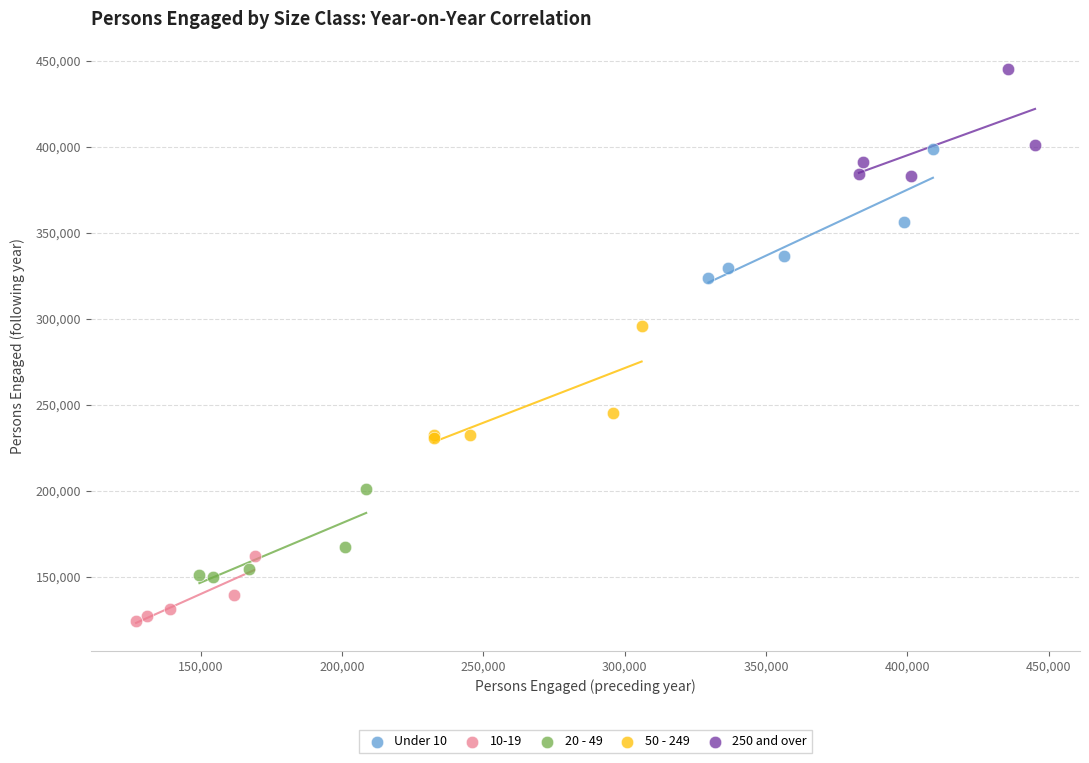

What are all the series names shown in the legend?

Under 10, 10-19, 20 - 49, 50 - 249, 250 and over